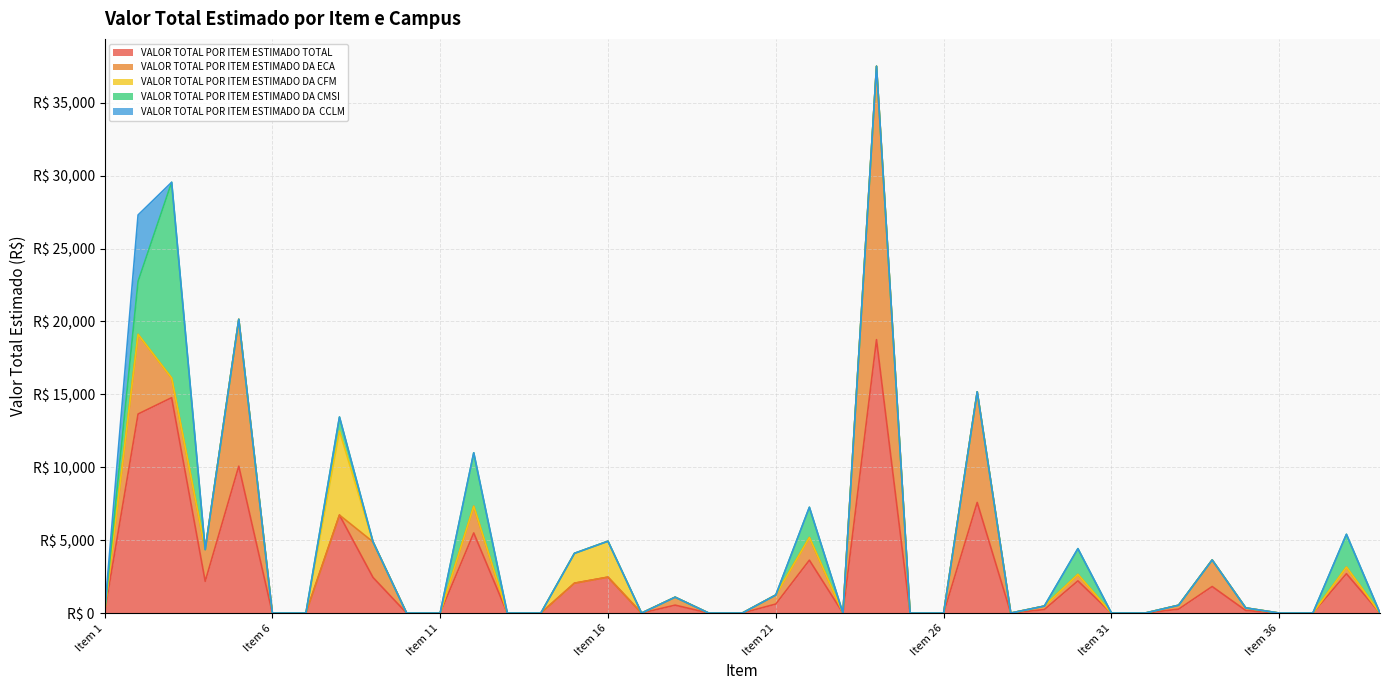

Reading left to right, what are all the values shown in this chart?

VALOR TOTAL POR ITEM ESTIMADO TOTAL: Item 1=0.0	Item 2=13649.9	Item 3=14770.1	Item 4=2176.8	Item 5=10072.1	Item 6=0.0	Item 7=0.0	Item 8=6721.4	Item 9=2439.5	Item 10=0.0	Item 11=0.0	Item 12=5494.6	Item 13=0.0	Item 14=0.0	Item 15=2048.0	Item 16=2464.0	Item 17=0.0	Item 18=544.2	Item 19=0.0	Item 20=0.0	Item 21=619.7	Item 22=3627.4	Item 23=0.0	Item 24=18749.5	Item 25=0.0	Item 26=0.0	Item 27=7585.8	Item 28=0.0	Item 29=239.9	Item 30=2208.1	Item 31=0.0	Item 32=0.0	Item 33=269.1	Item 34=1821.0	Item 35=176.6	Item 36=0.0	Item 37=0.0	Item 38=2700.0	Item 39=0.0
VALOR TOTAL POR ITEM ESTIMADO DA ECA: Item 1=0.0	Item 2=5459.9	Item 3=1342.7	Item 4=2176.8	Item 5=10072.1	Item 6=0.0	Item 7=0.0	Item 8=0.0	Item 9=2439.5	Item 10=0.0	Item 11=0.0	Item 12=1831.5	Item 13=0.0	Item 14=0.0	Item 15=0.0	Item 16=0.0	Item 17=0.0	Item 18=544.2	Item 19=0.0	Item 20=0.0	Item 21=619.7	Item 22=1554.6	Item 23=0.0	Item 24=18749.5	Item 25=0.0	Item 26=0.0	Item 27=7585.8	Item 28=0.0	Item 29=239.9	Item 30=441.6	Item 31=0.0	Item 32=0.0	Item 33=269.1	Item 34=1821.0	Item 35=176.6	Item 36=0.0	Item 37=0.0	Item 38=450.0	Item 39=0.0
VALOR TOTAL POR ITEM ESTIMADO DA CFM: Item 1=0.0	Item 2=0.0	Item 3=0.0	Item 4=0.0	Item 5=0.0	Item 6=0.0	Item 7=0.0	Item 8=5761.2	Item 9=0.0	Item 10=0.0	Item 11=0.0	Item 12=0.0	Item 13=0.0	Item 14=0.0	Item 15=2048.0	Item 16=2464.0	Item 17=0.0	Item 18=0.0	Item 19=0.0	Item 20=0.0	Item 21=0.0	Item 22=0.0	Item 23=0.0	Item 24=0.0	Item 25=0.0	Item 26=0.0	Item 27=0.0	Item 28=0.0	Item 29=0.0	Item 30=0.0	Item 31=0.0	Item 32=0.0	Item 33=0.0	Item 34=0.0	Item 35=0.0	Item 36=0.0	Item 37=0.0	Item 38=0.0	Item 39=0.0
VALOR TOTAL POR ITEM ESTIMADO DA CMSI: Item 1=0.0	Item 2=3640.0	Item 3=13427.4	Item 4=0.0	Item 5=0.0	Item 6=0.0	Item 7=0.0	Item 8=960.2	Item 9=0.0	Item 10=0.0	Item 11=0.0	Item 12=3663.1	Item 13=0.0	Item 14=0.0	Item 15=0.0	Item 16=0.0	Item 17=0.0	Item 18=0.0	Item 19=0.0	Item 20=0.0	Item 21=0.0	Item 22=2072.8	Item 23=0.0	Item 24=0.0	Item 25=0.0	Item 26=0.0	Item 27=0.0	Item 28=0.0	Item 29=0.0	Item 30=1766.5	Item 31=0.0	Item 32=0.0	Item 33=0.0	Item 34=0.0	Item 35=0.0	Item 36=0.0	Item 37=0.0	Item 38=2250.0	Item 39=0.0
VALOR TOTAL POR ITEM ESTIMADO DA  CCLM: Item 1=0.0	Item 2=4549.9	Item 3=0.0	Item 4=0.0	Item 5=0.0	Item 6=0.0	Item 7=0.0	Item 8=0.0	Item 9=0.0	Item 10=0.0	Item 11=0.0	Item 12=0.0	Item 13=0.0	Item 14=0.0	Item 15=0.0	Item 16=0.0	Item 17=0.0	Item 18=0.0	Item 19=0.0	Item 20=0.0	Item 21=0.0	Item 22=0.0	Item 23=0.0	Item 24=0.0	Item 25=0.0	Item 26=0.0	Item 27=0.0	Item 28=0.0	Item 29=0.0	Item 30=0.0	Item 31=0.0	Item 32=0.0	Item 33=0.0	Item 34=0.0	Item 35=0.0	Item 36=0.0	Item 37=0.0	Item 38=0.0	Item 39=0.0